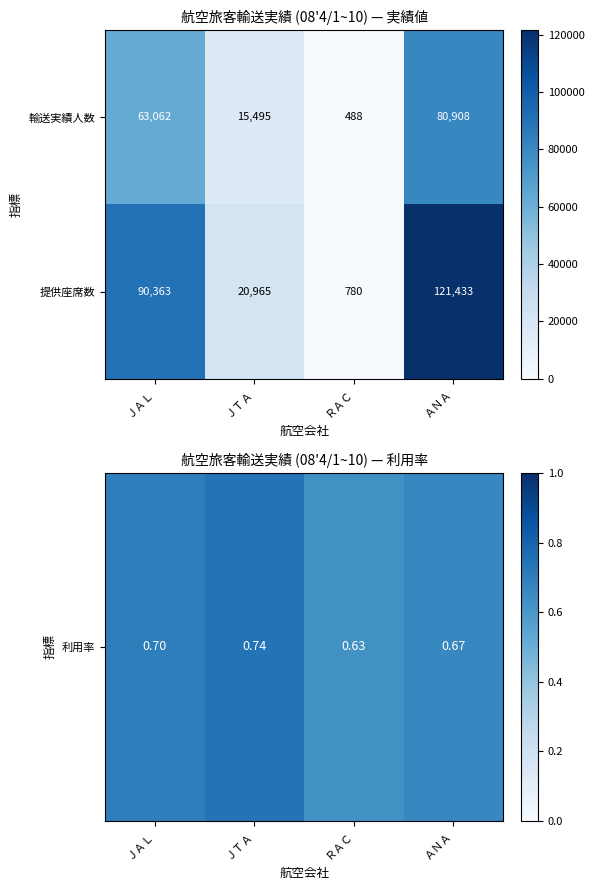

What is the difference between the maximum and minimum values in the 提供座席数 series?

120653